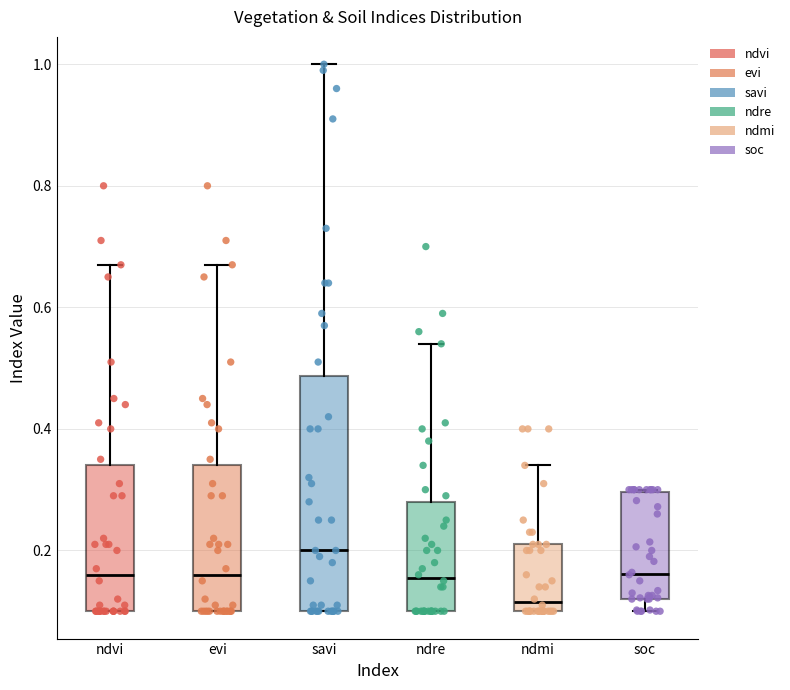

Comparing the boxes themselves (not the whiskers), which one is the tallest?

savi